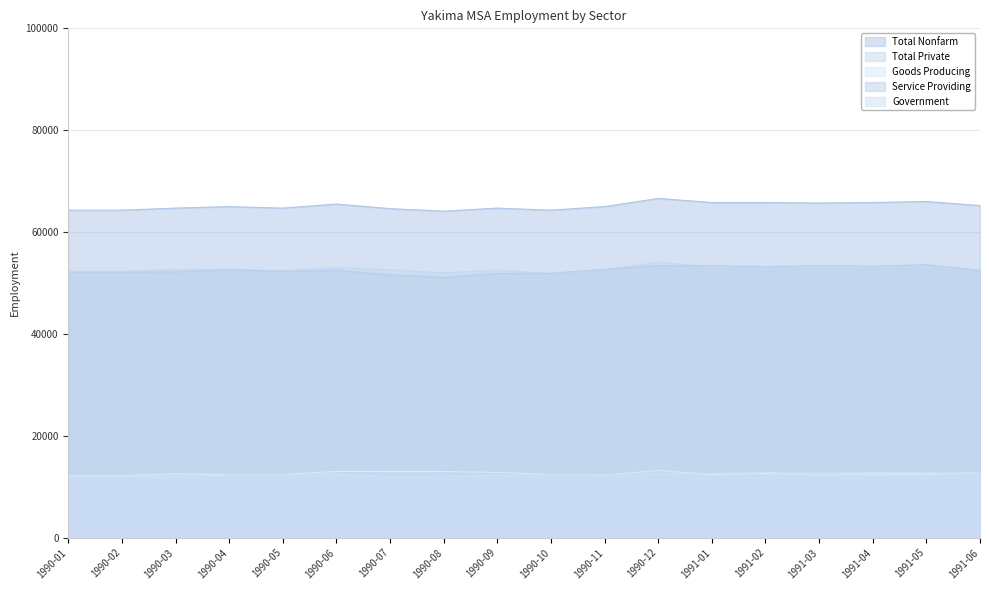

At which label does Total Private reach its peak?

1990-12